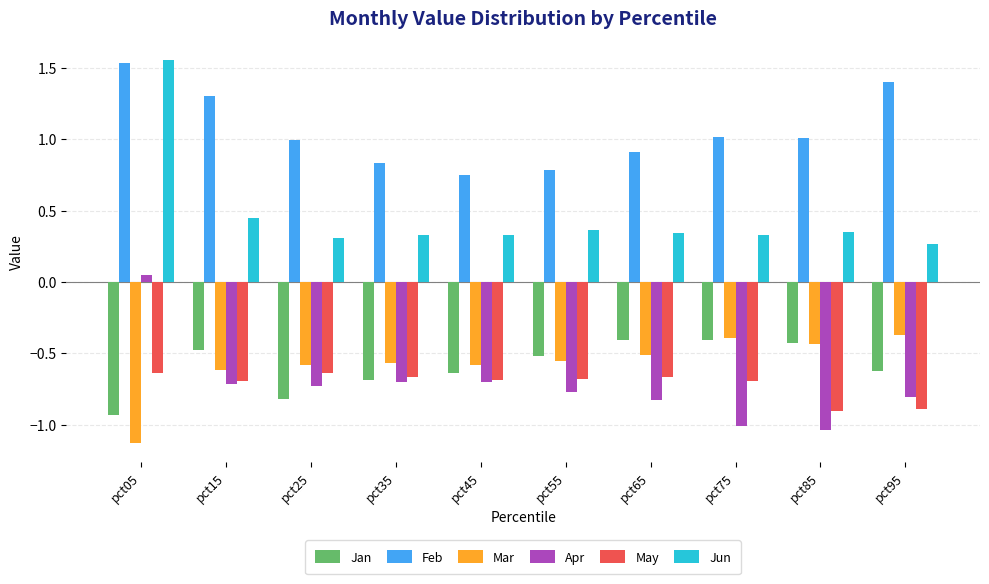

Which category has the highest value across all series?

pct05